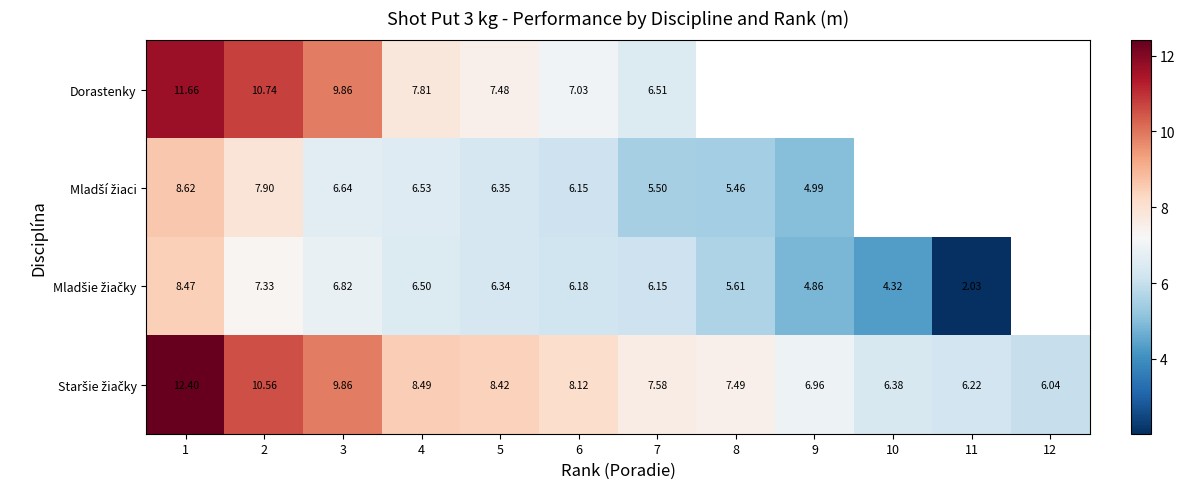

Is the value of Mladší žiaci at 2 greater than the value of Staršie žiačky at 12?

Yes